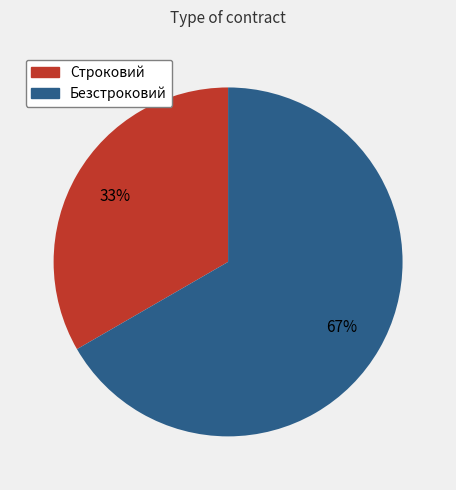

How many slices are in this pie chart?

2